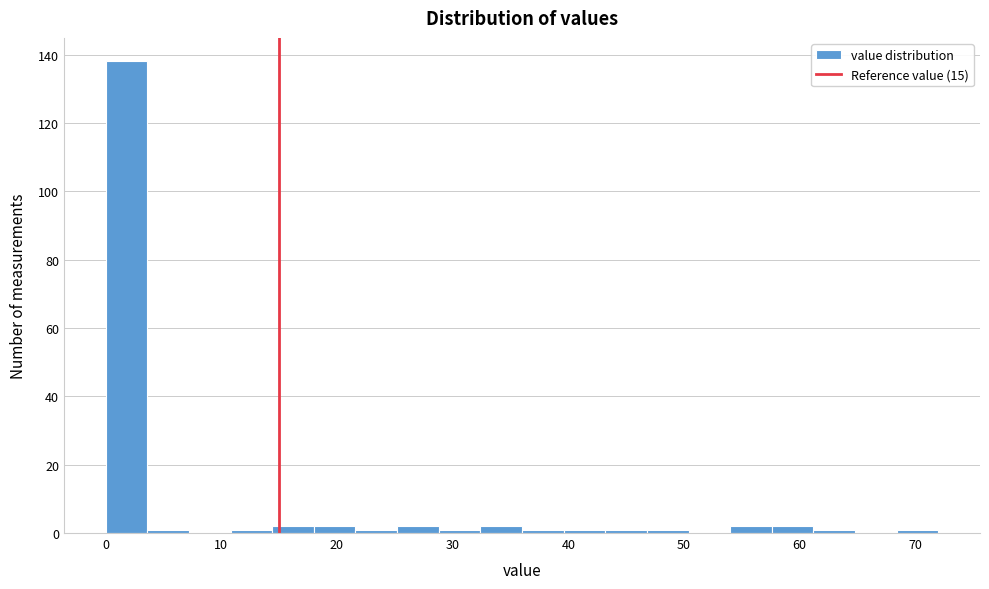

Around what value on the x-axis is the tallest bar? Give the approximate position of its centre, as read against the axis.

2